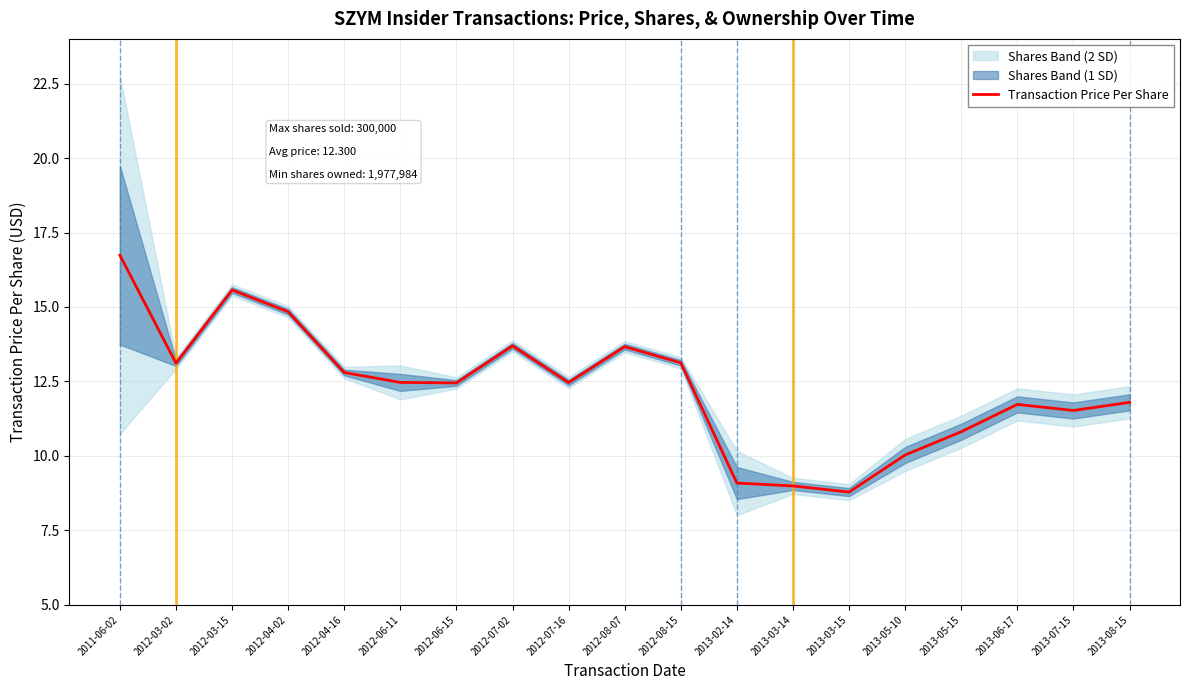

At which category does the data reach its first local valley?

2012-03-02